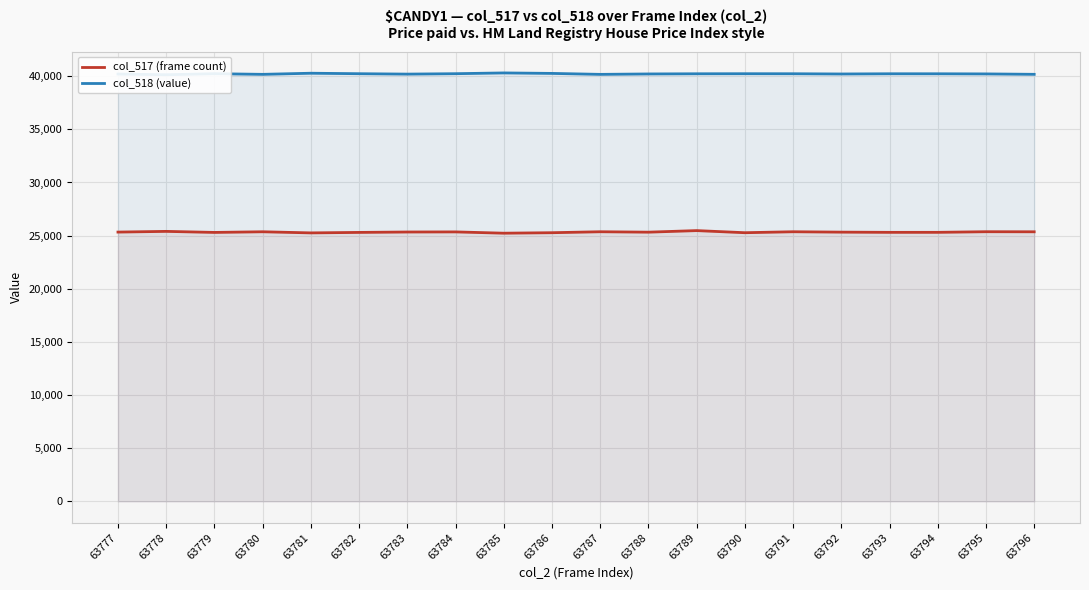

At which category does col_517 (frame count) reach its first local peak?

63778